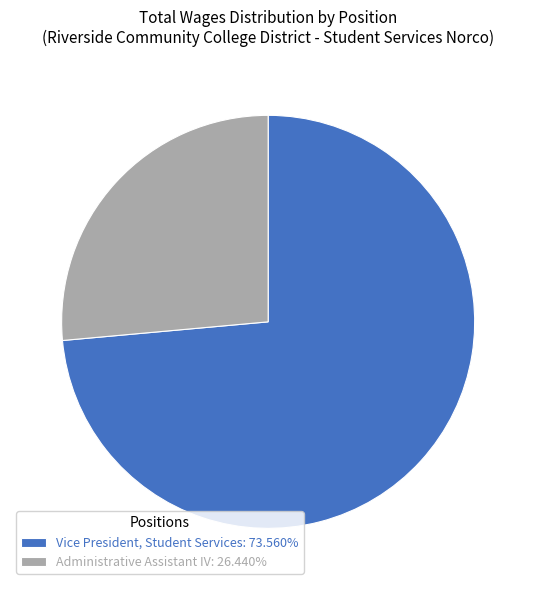

Is Vice President, Student Services the majority of the pie?

Yes